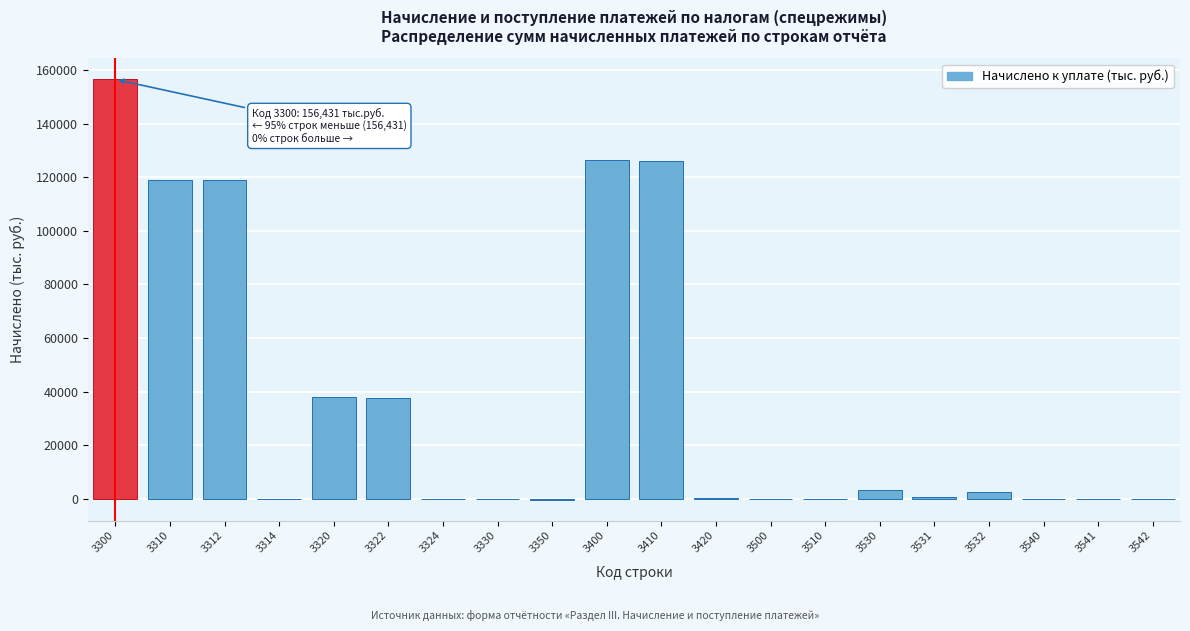

What is the sum of all values?

728447